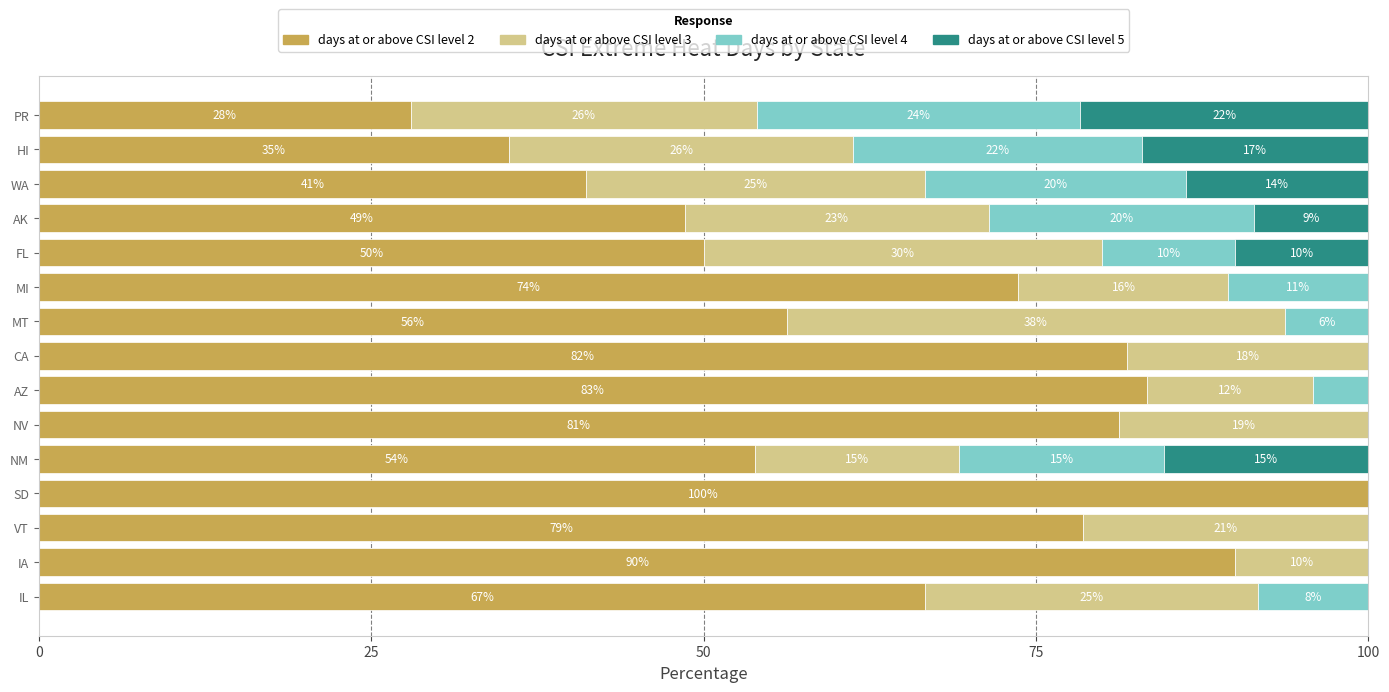

Which category has the highest value in the days at or above CSI level 2 series?

SD